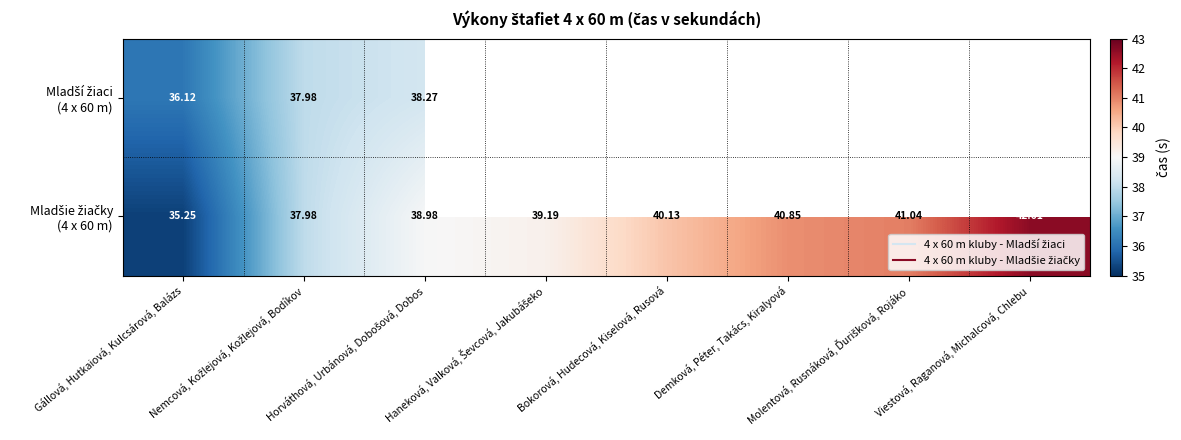

Which series has the widest spread of values?

Mladšie žiačky (4 x 60 m)